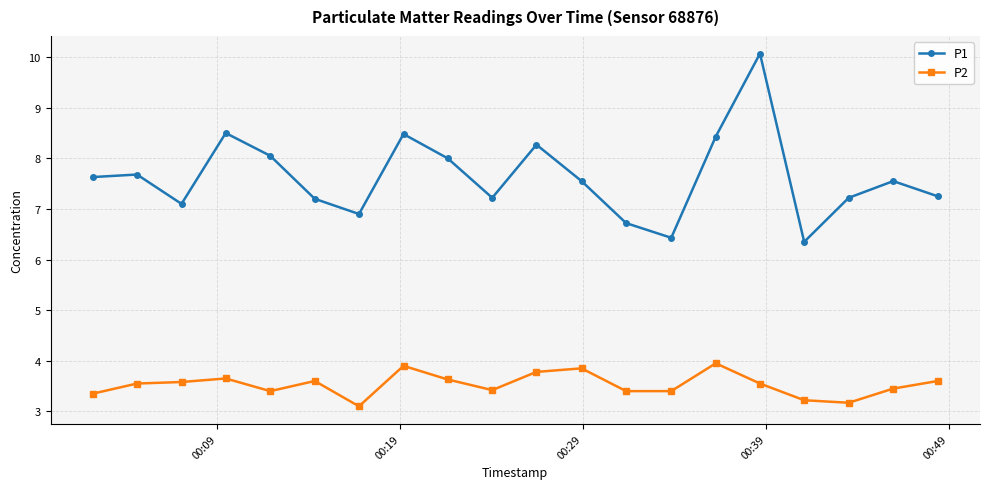

True or false: P2 has more than 2 interior local peaks.

True